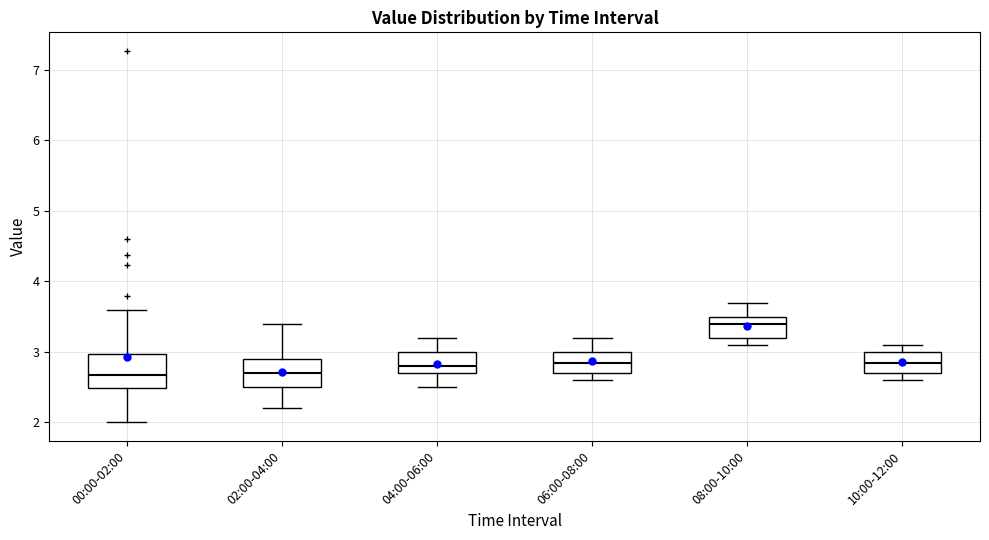

Where does the median line of the box for 00:00-02:00 sit on the y-axis? The values are not printed on the chart, so give them approximately, as read against the axis.

2.7